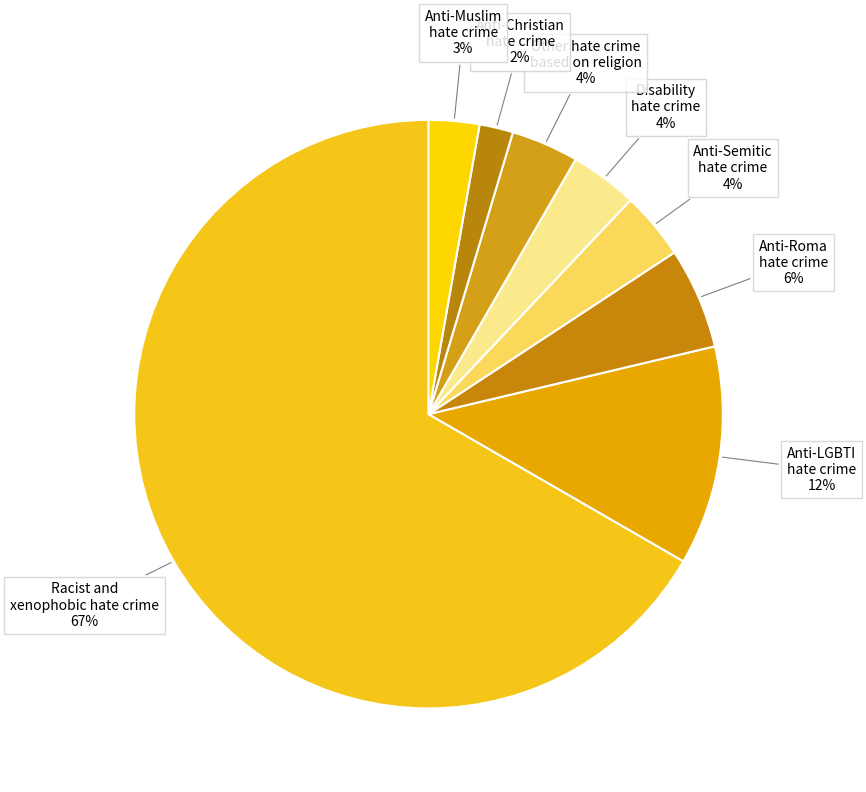

To the nearest percent, what is the average slice percentage?

12%